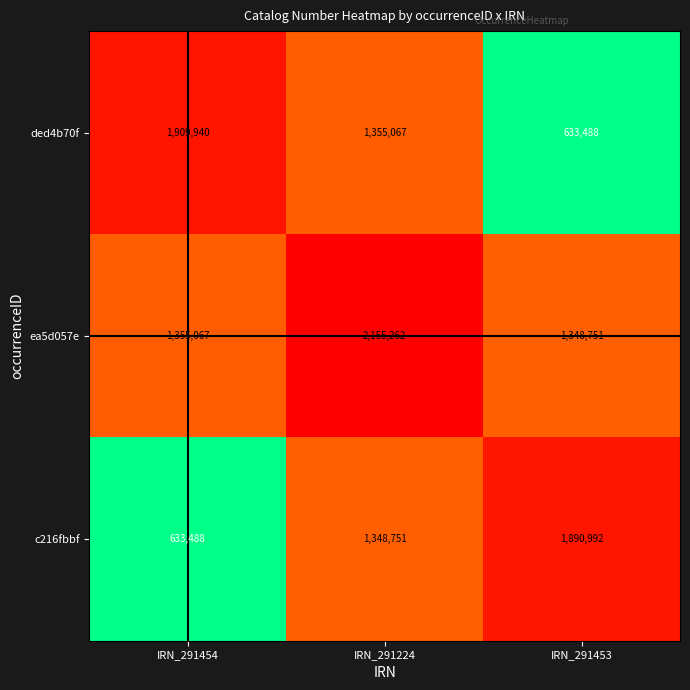

What is the sum of all ded4b70f values?

3898495